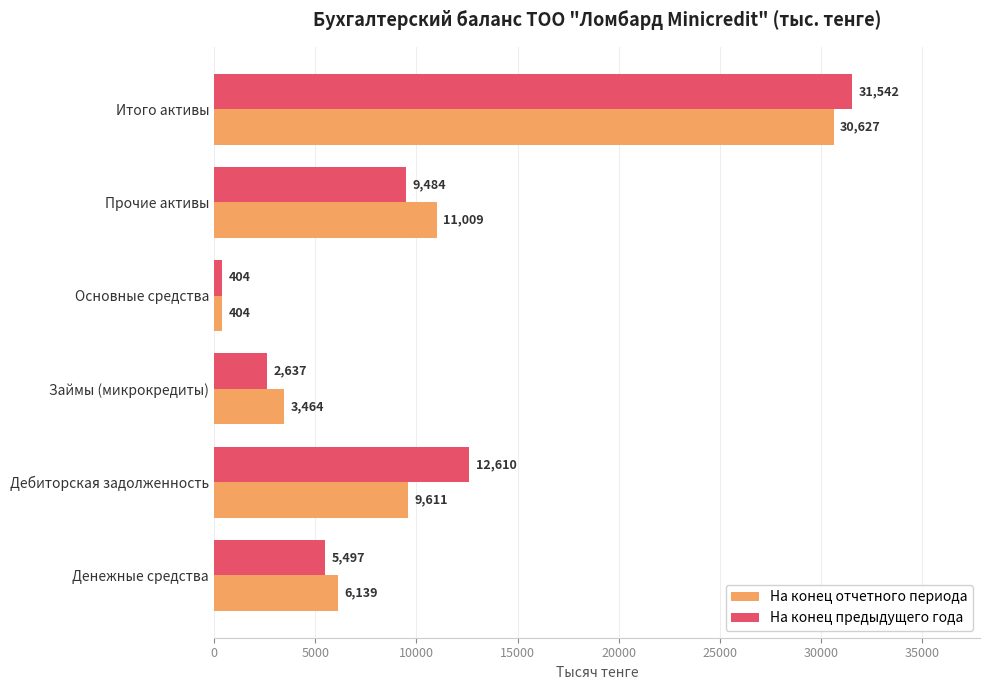

What are all the series names shown in the legend?

На конец отчетного периода, На конец предыдущего года